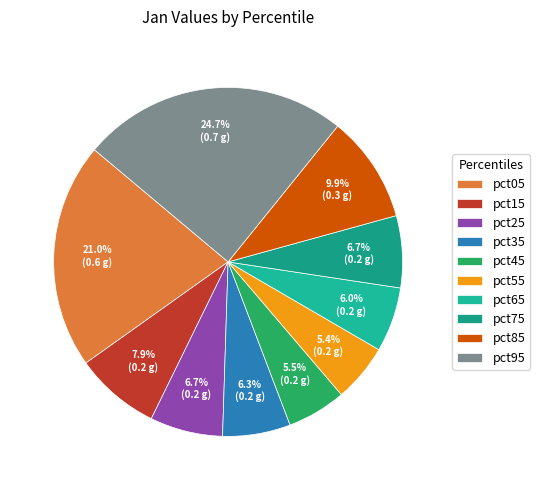

Does any single category account for the majority?

No